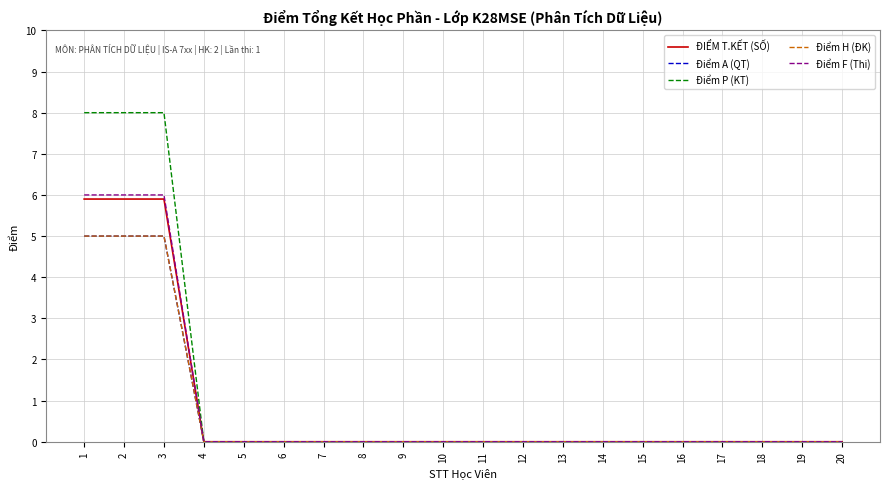

List the series in order of their peak value, highest first.

Điểm P (KT), Điểm F (Thi), ĐIỂM T.KẾT (SỐ), Điểm A (QT), Điểm H (ĐK)